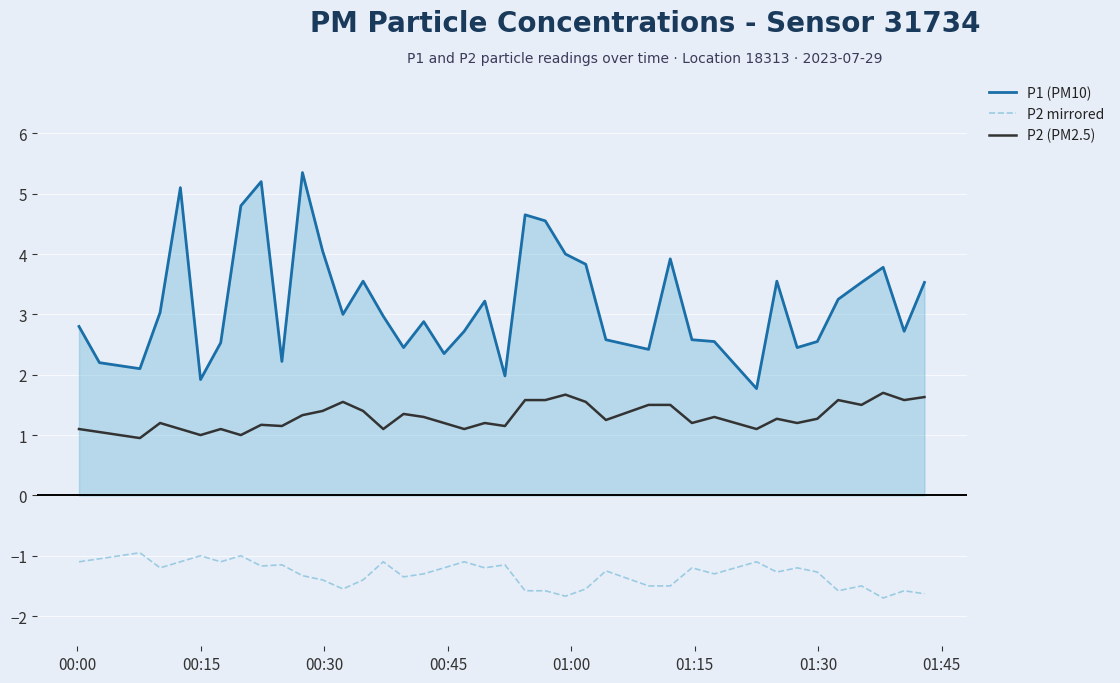

What is the difference between the maximum and minimum values in the P1 (PM10) series?

3.6